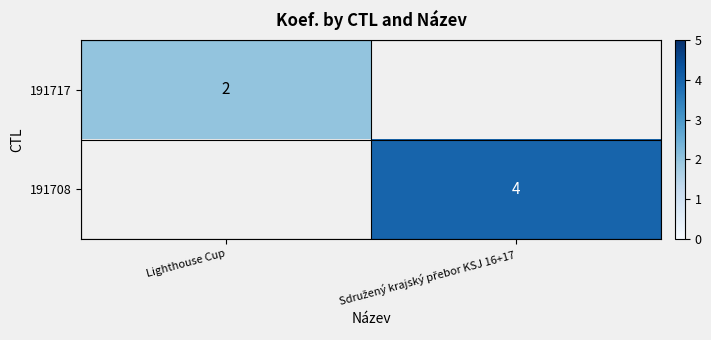

The 191717 series shows 3 at Lighthouse Cup. True or false?

False